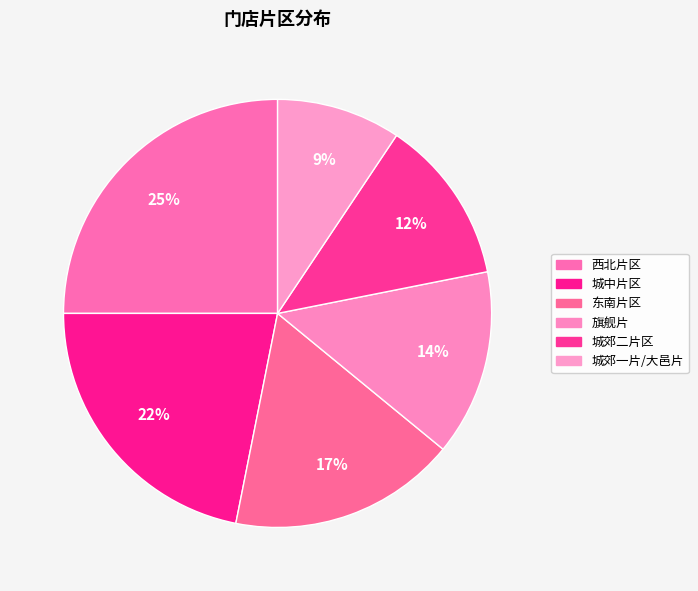

To the nearest percent, what is the combined percentage of 东南片区 and 城郊一片/大邑片?

27%